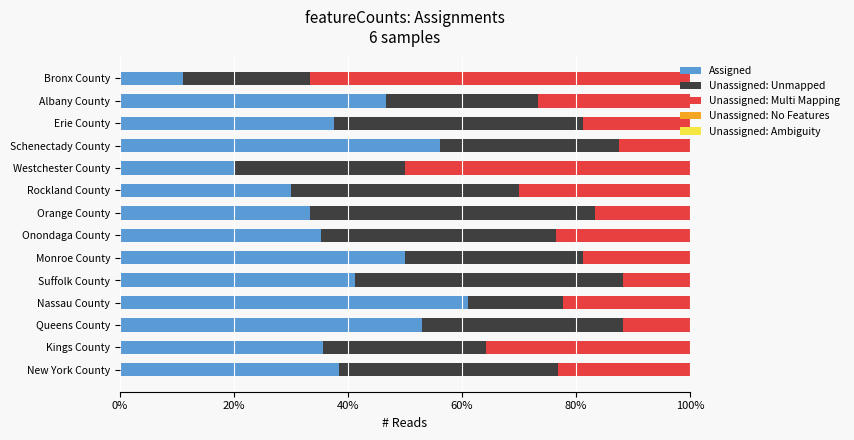

The value of Assigned at Nassau County is 61.1. True or false?

True